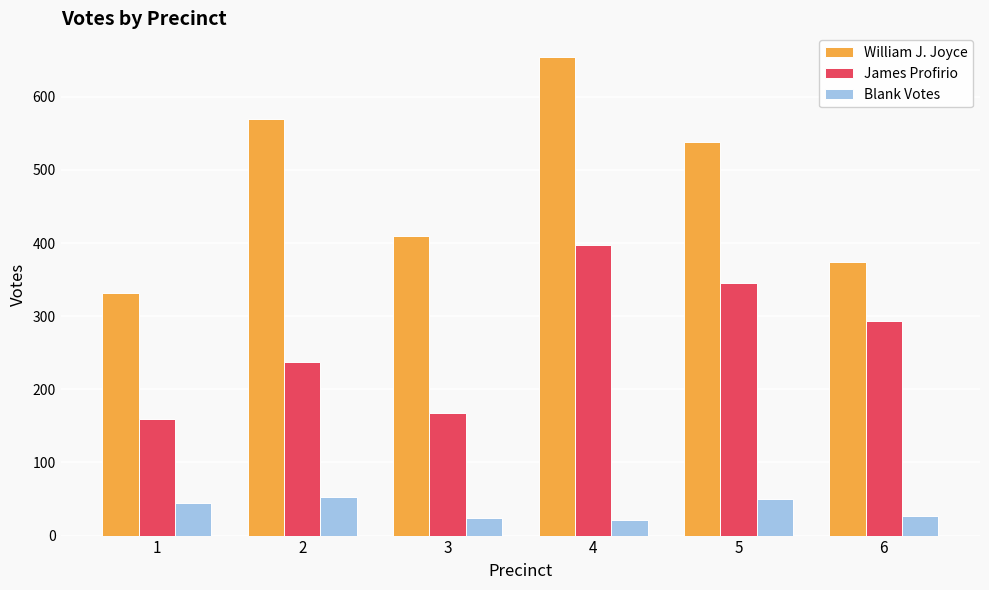

How many bars are there in each group?

3